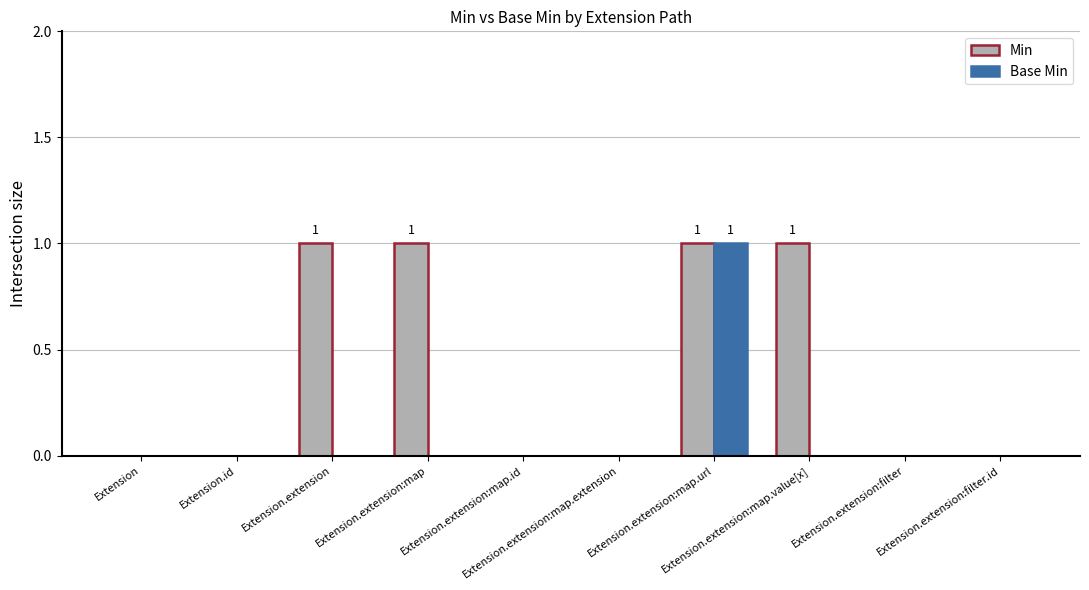

What is the sum of all Min values?

4